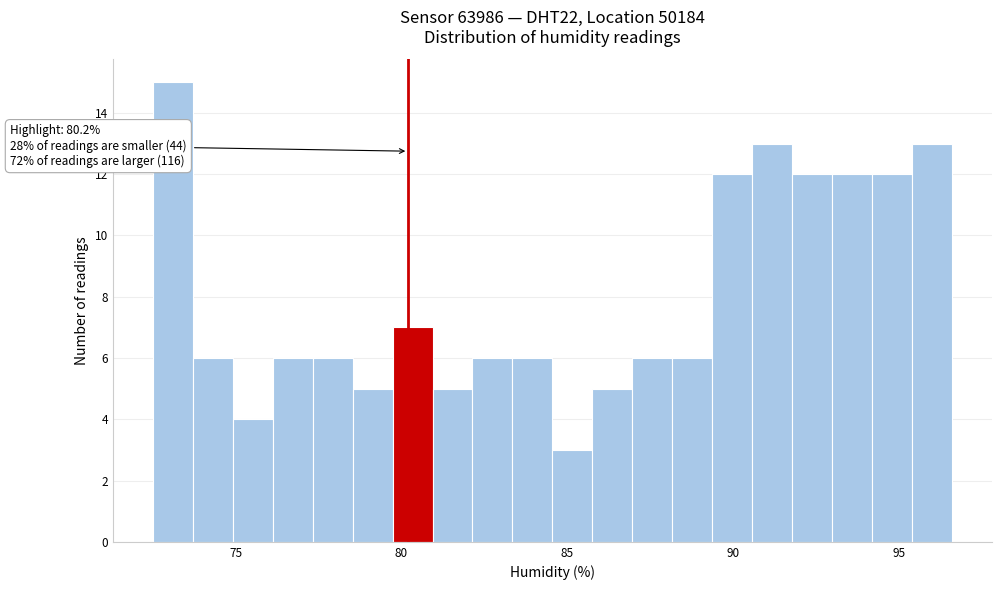

Read against the x-axis, roughly where is the centre of the tallest bar?

73.0